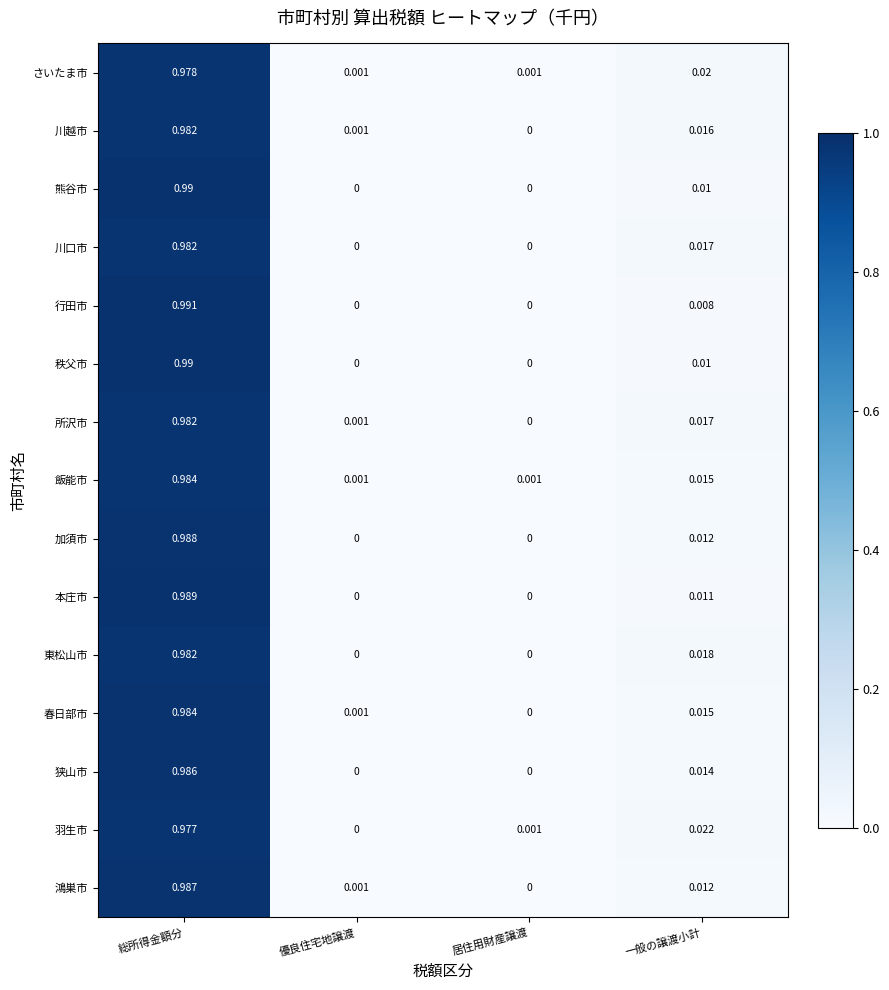

Between 総所得金額分 and 優良住宅地譲渡, which series saw the biggest shift?

行田市